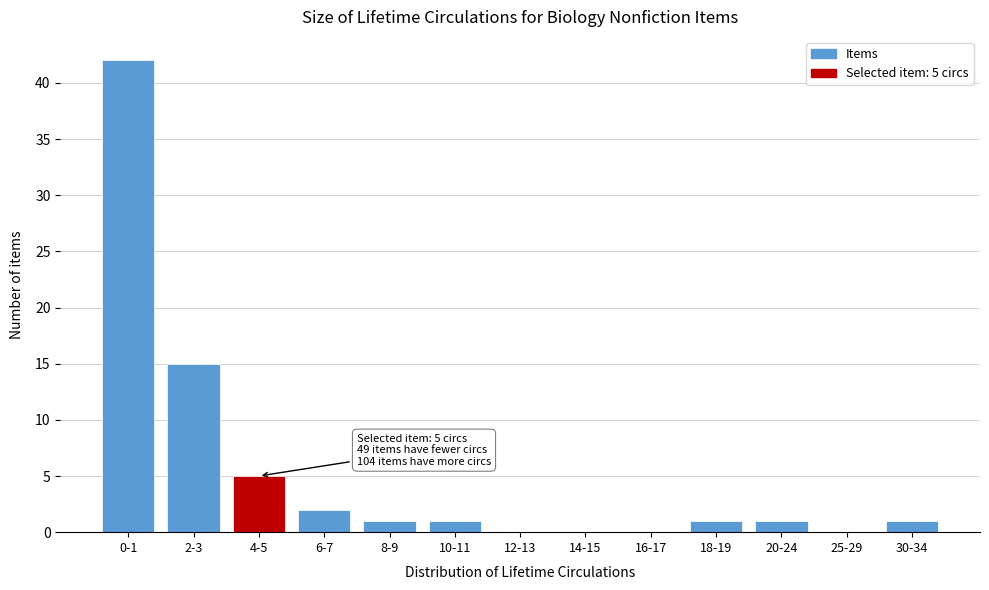

Reading left to right, transcribe all the data shown in this chart.

0-1=42	2-3=15	4-5=5	6-7=2	8-9=1	10-11=1	12-13=0	14-15=0	16-17=0	18-19=1	20-24=1	25-29=0	30-34=1